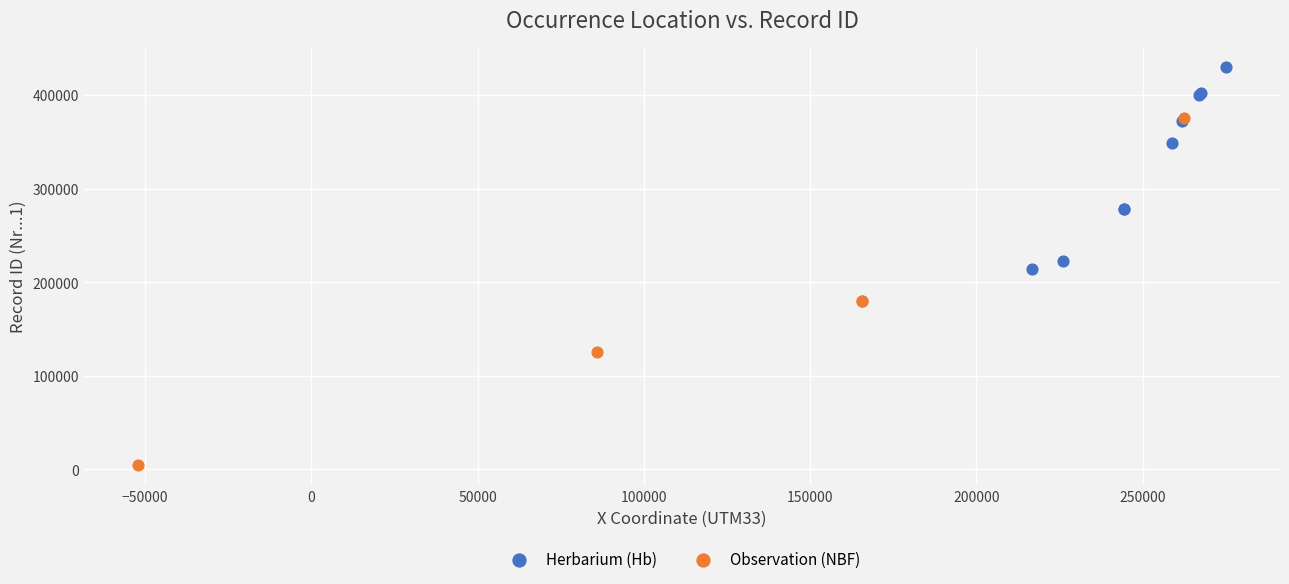

What are all the series names shown in the legend?

Herbarium (Hb), Observation (NBF)